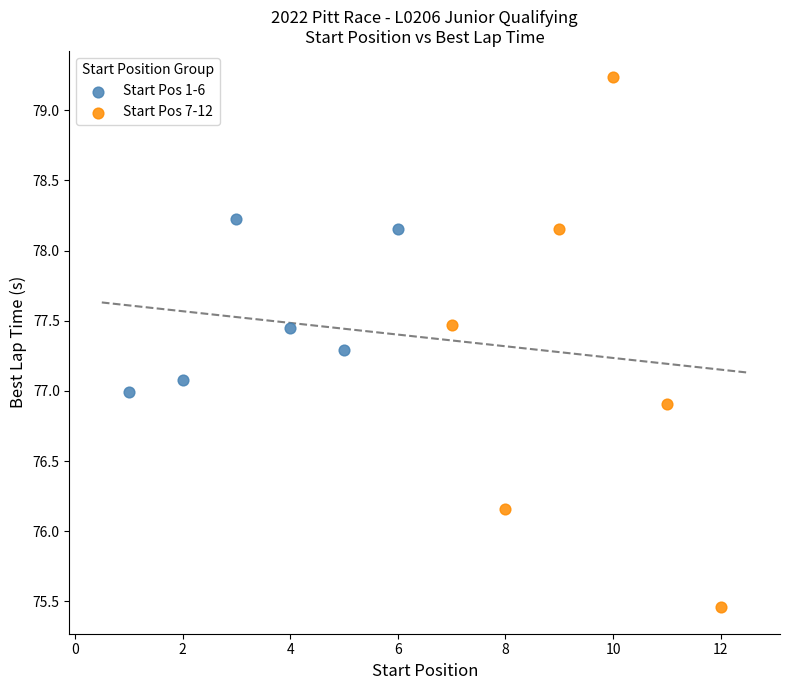

Which series reaches the minimum Y coordinate?

Start Pos 7-12